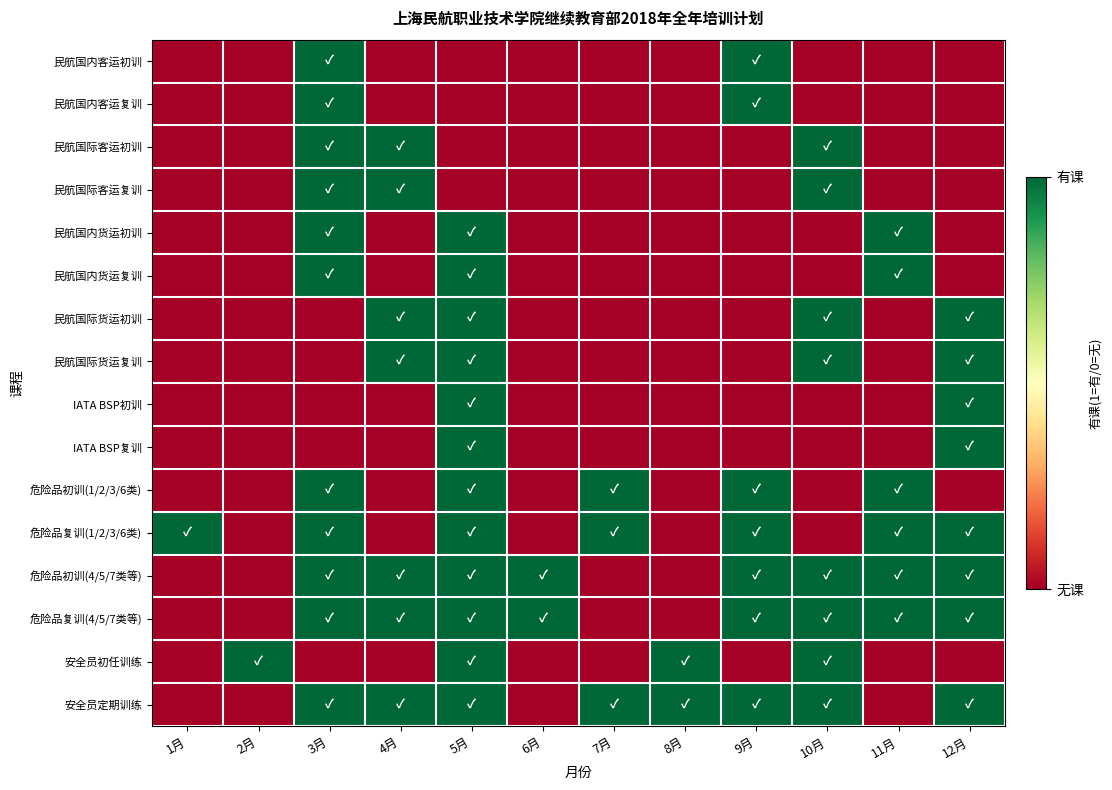

Which label corresponds to the smallest value in the chart?

1月